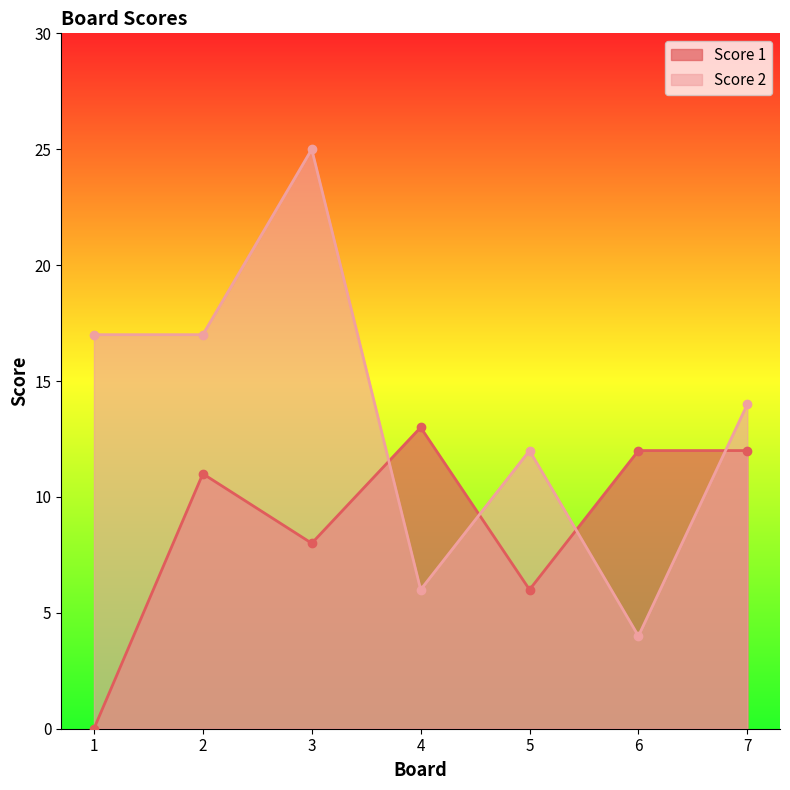

Reading left to right, what are all the values shown in this chart?

Score 1: 0	11	8	13	6	12	12
Score 2: 17	17	25	6	12	4	14